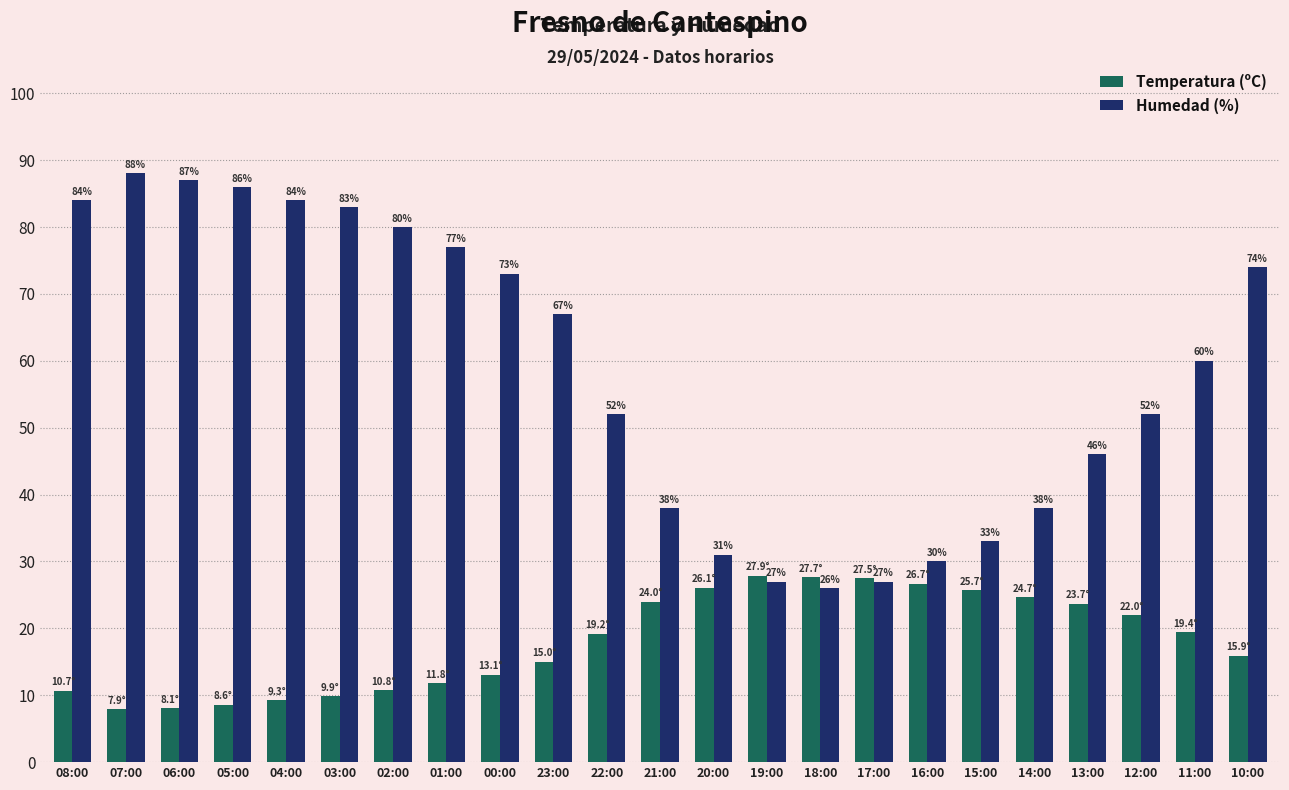

At how many categories does at least one series exceed 42?

15